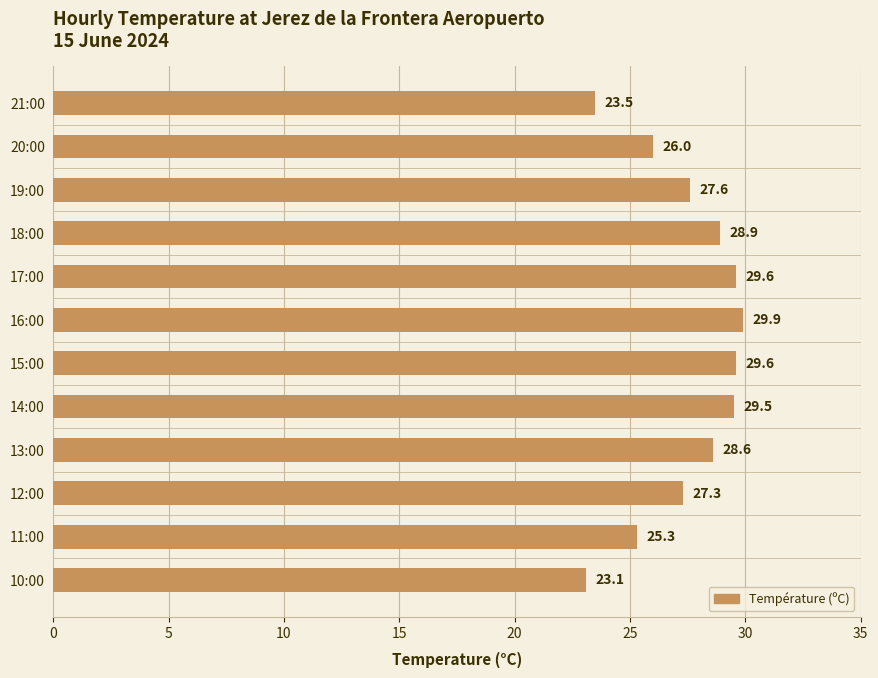

What is the sum of the values at 15:00 and 17:00?

59.2